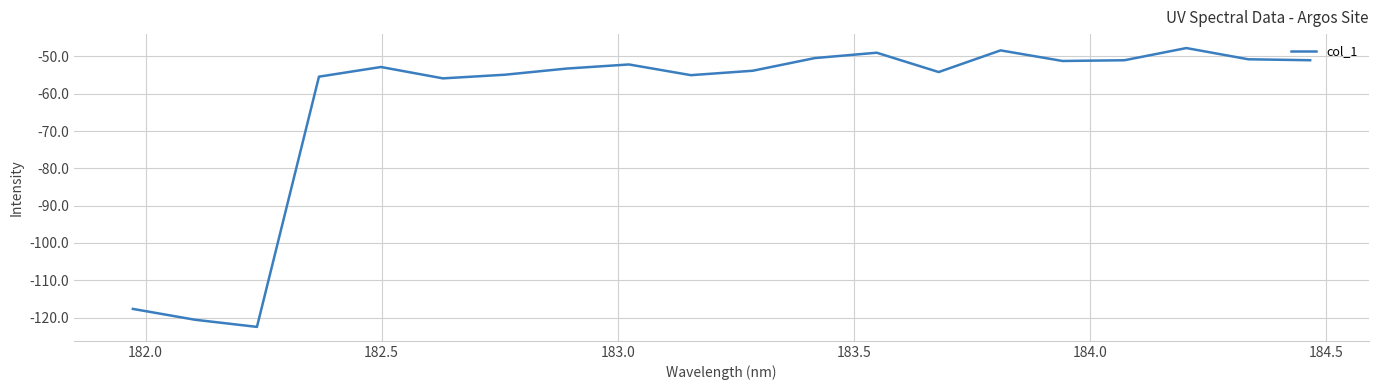

What is the difference between the maximum and minimum values?

74.7